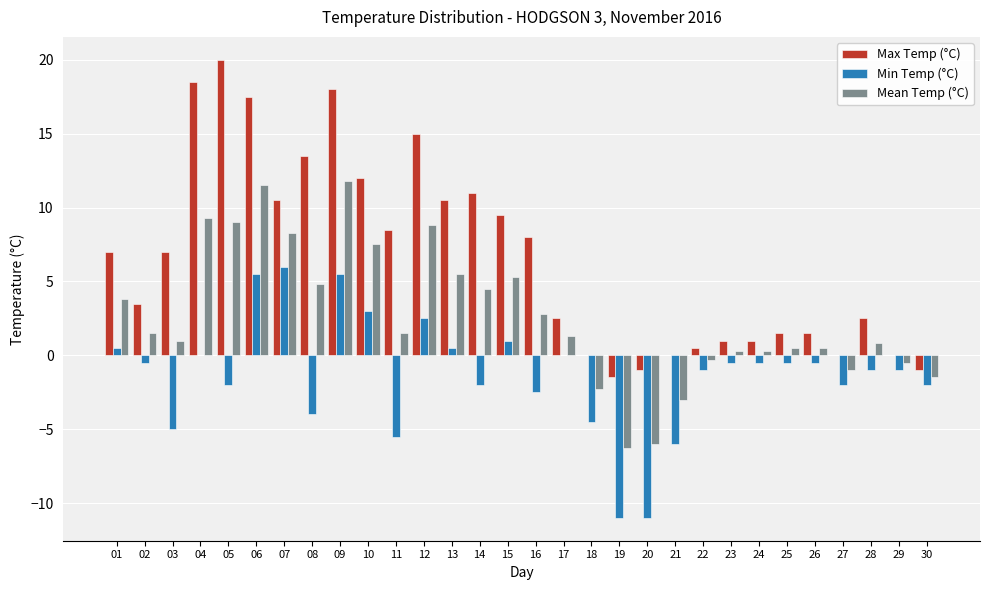

What is the sum of the Max Temp (°C) values at 04 and 27?

18.5